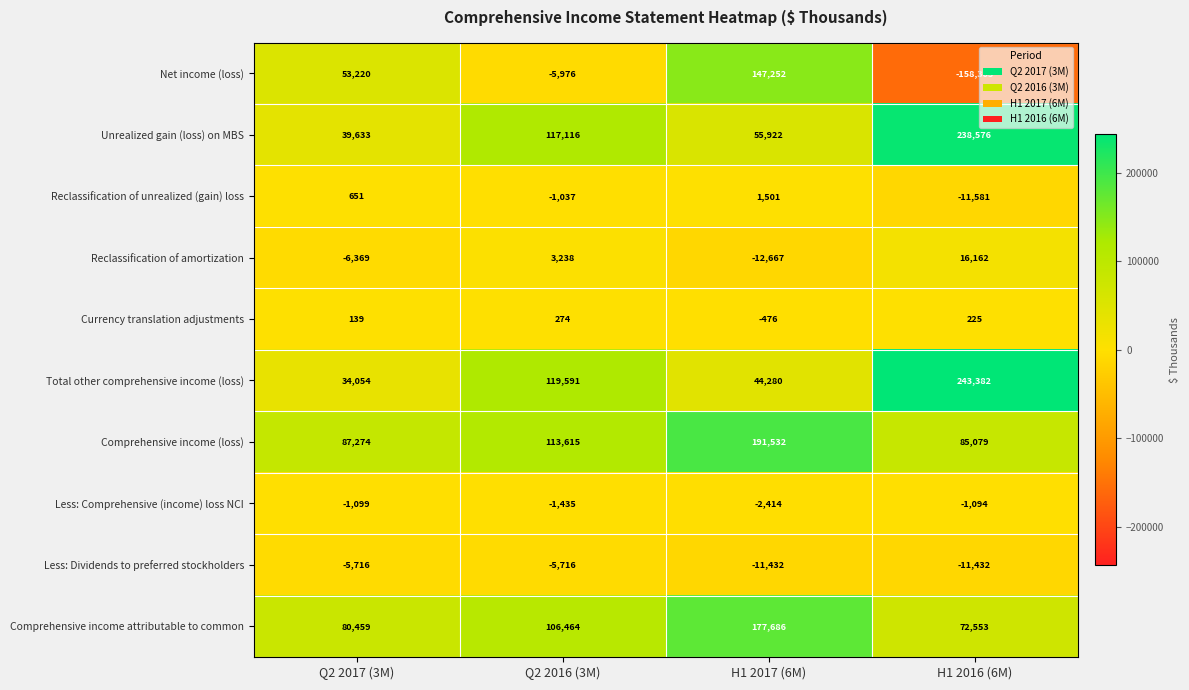

What is the total value across all series at H1 2016 (6M)?

473567